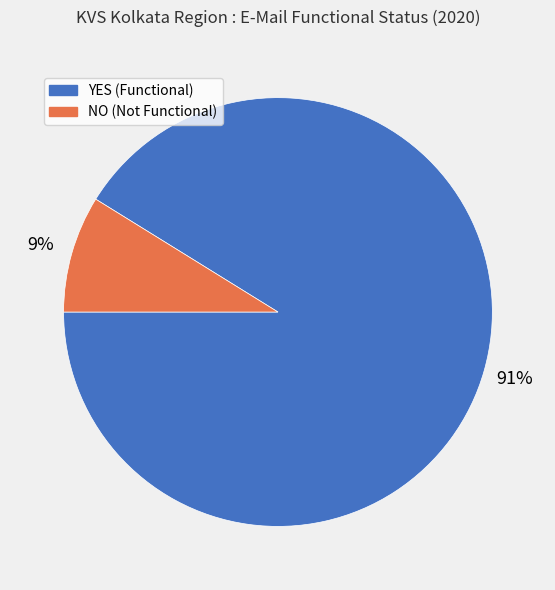

Count the number of slices in the pie.

2